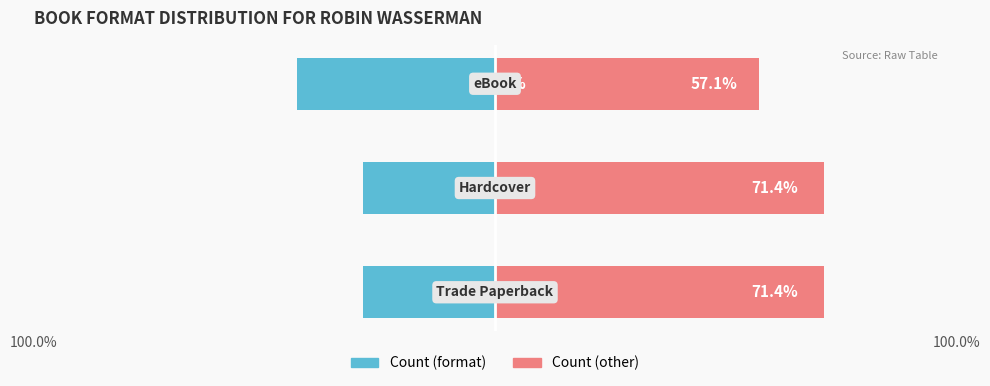

The value of Count (other) at 100.0% is 71.4. True or false?

True